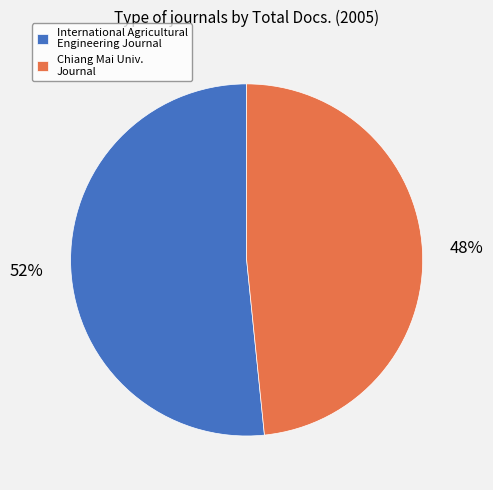

Which slice is the largest?

International Agricultural Engineering Journal